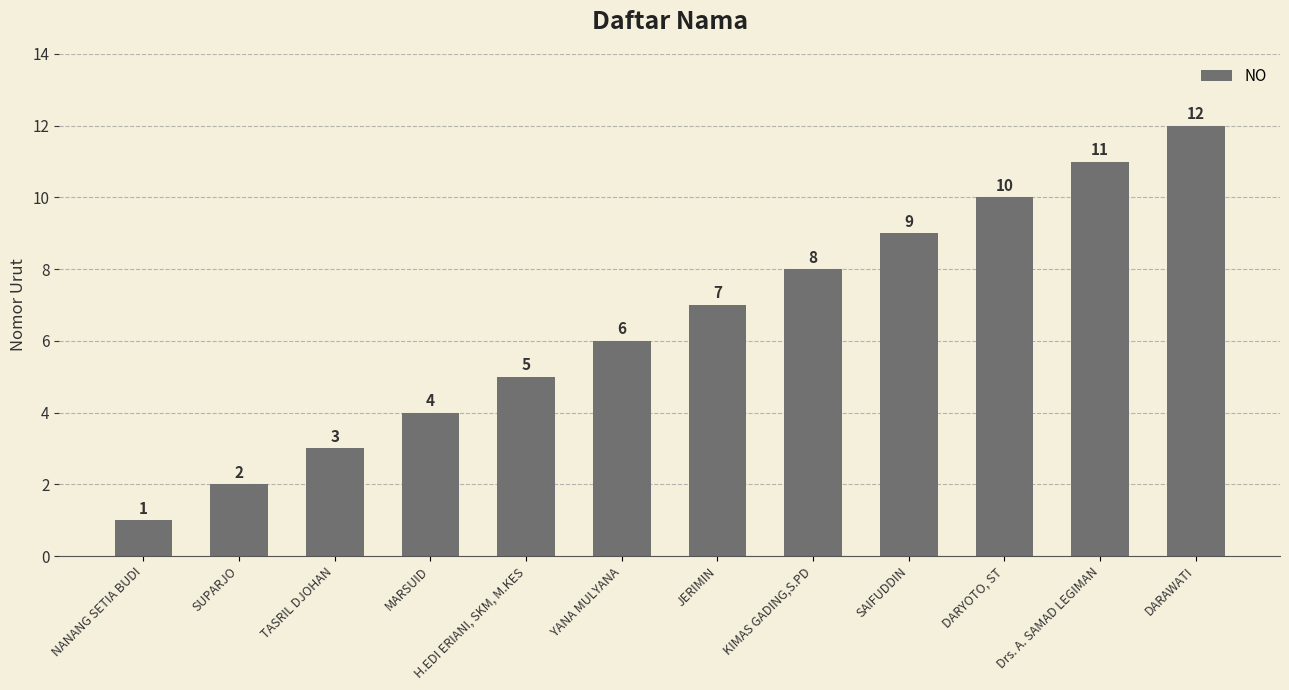

Does the chart contain stacked bars?

No